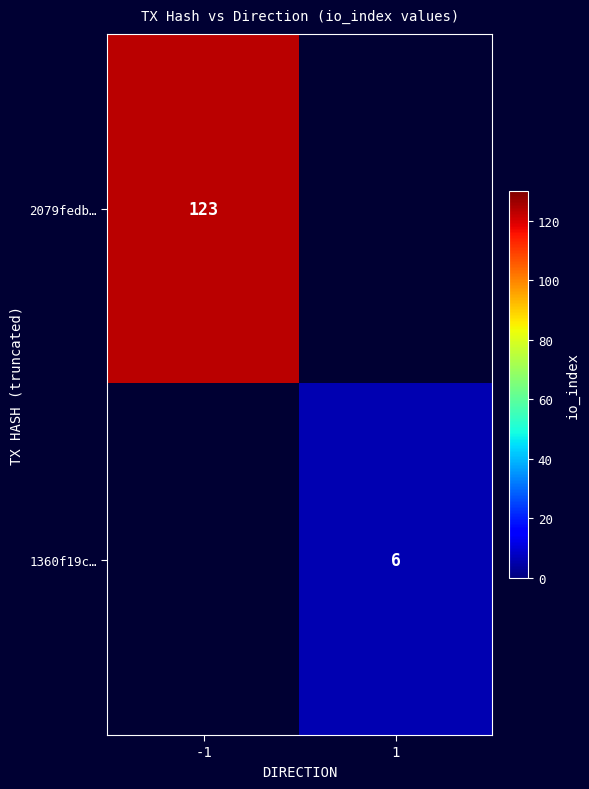

Which category has the highest value across all series?

-1